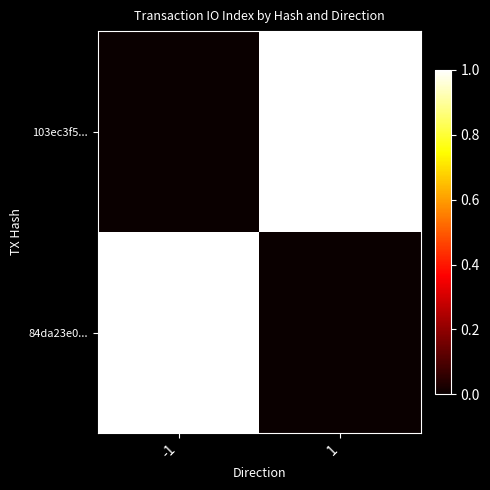

Which category has the highest value across all series?

1